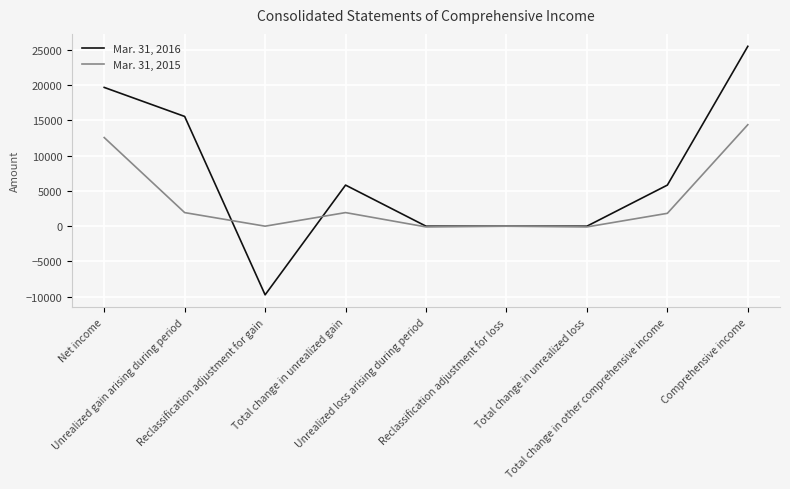

Which series has the widest spread of values?

Mar. 31, 2016